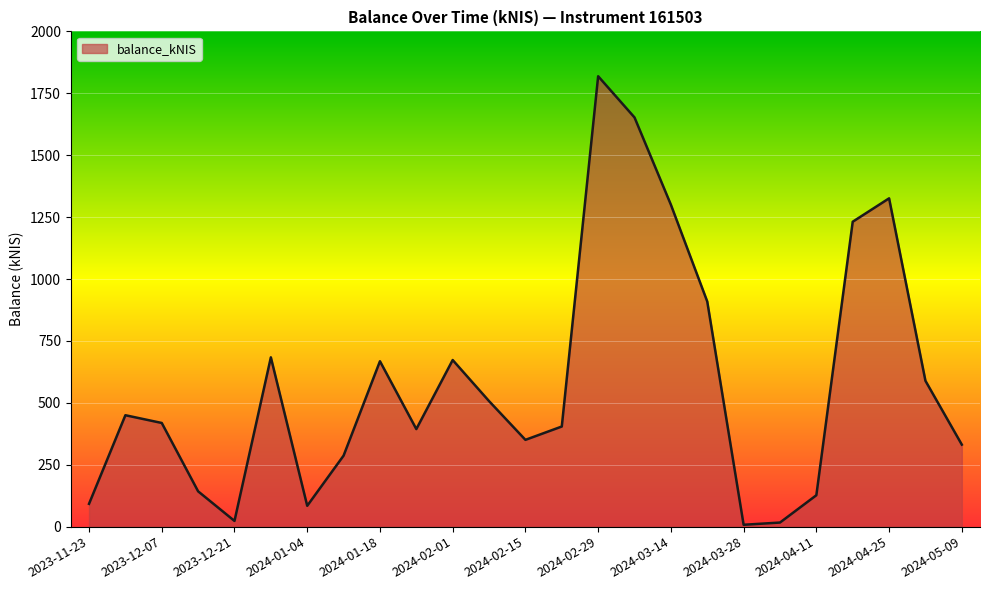

What is the maximum value shown in the chart?

1818.9